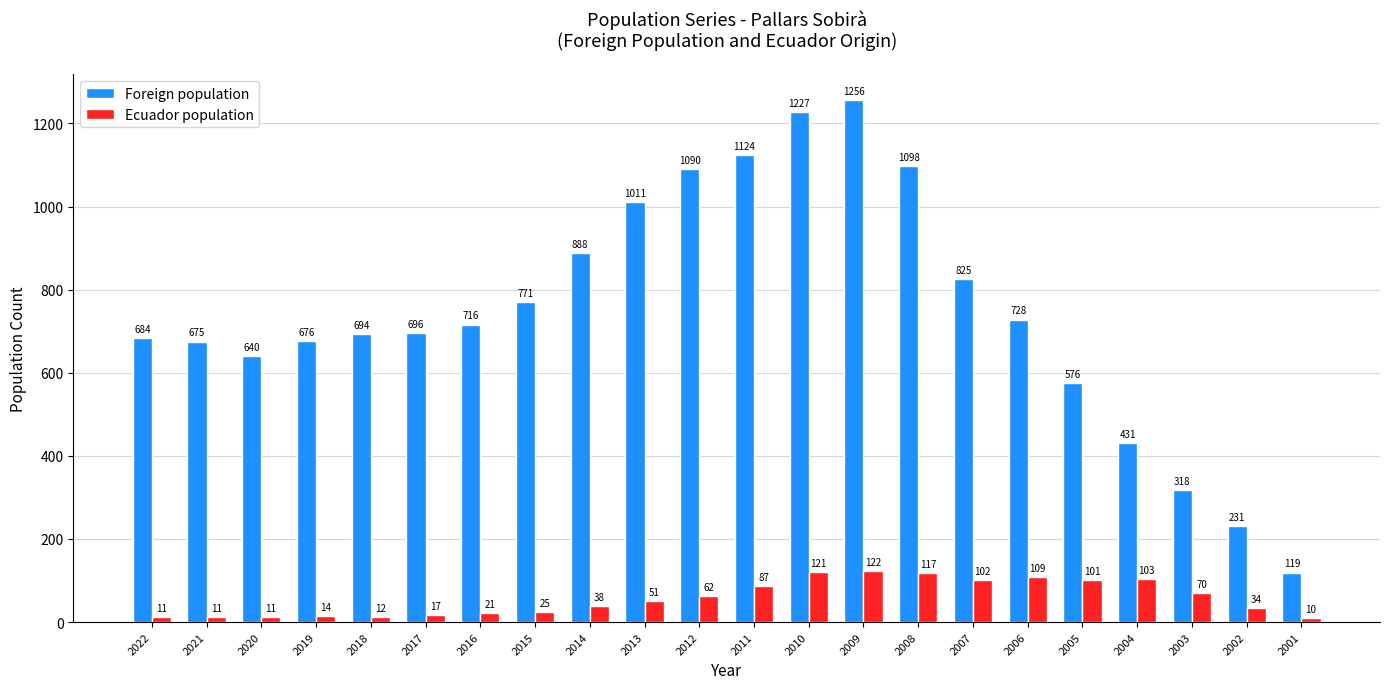

Which series has the widest spread of values?

Foreign population